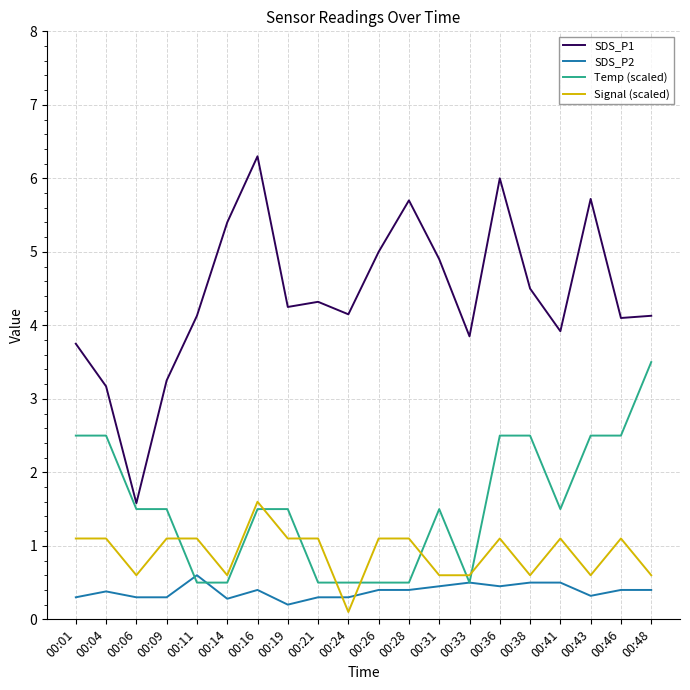

True or false: SDS_P1 and Temp (scaled) cross at least once.

False